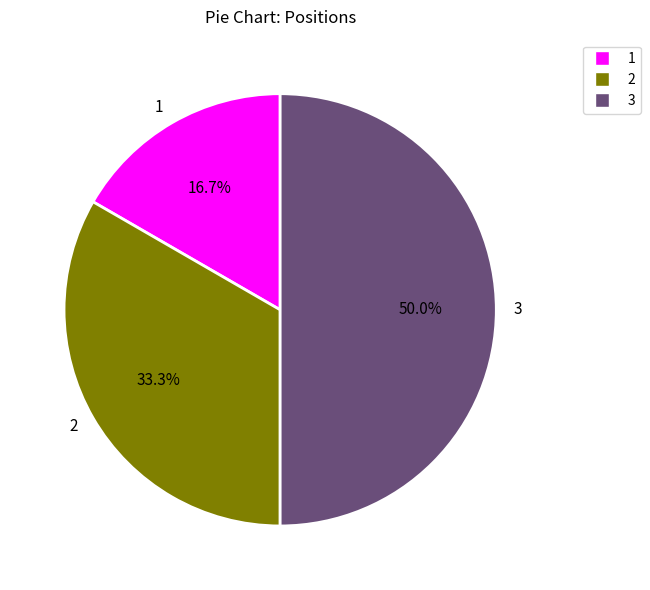

The 1 slice represents 30% of the pie. True or false?

False